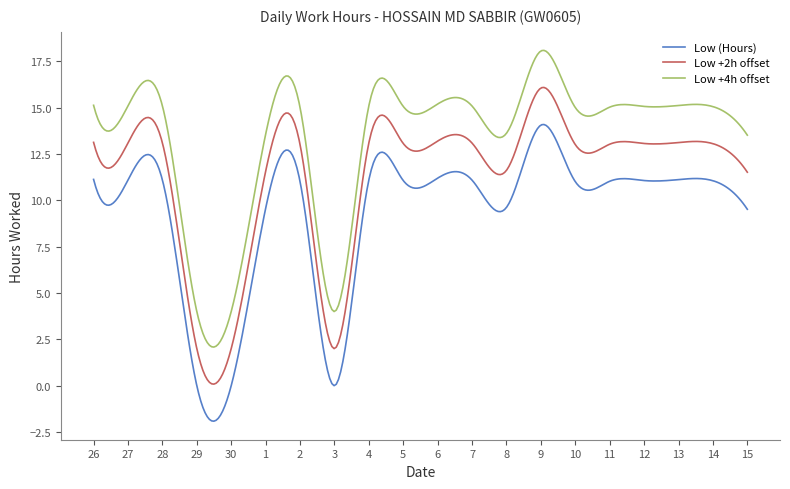

Rank the series by their average value, from lowest to highest.

Low (Hours), Low +2h offset, Low +4h offset